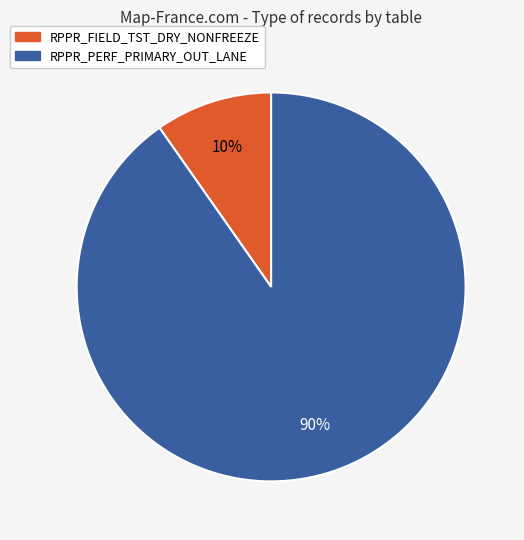

True or false: RPPR_PERF_PRIMARY_OUT_LANE accounts for 90% of the total.

True